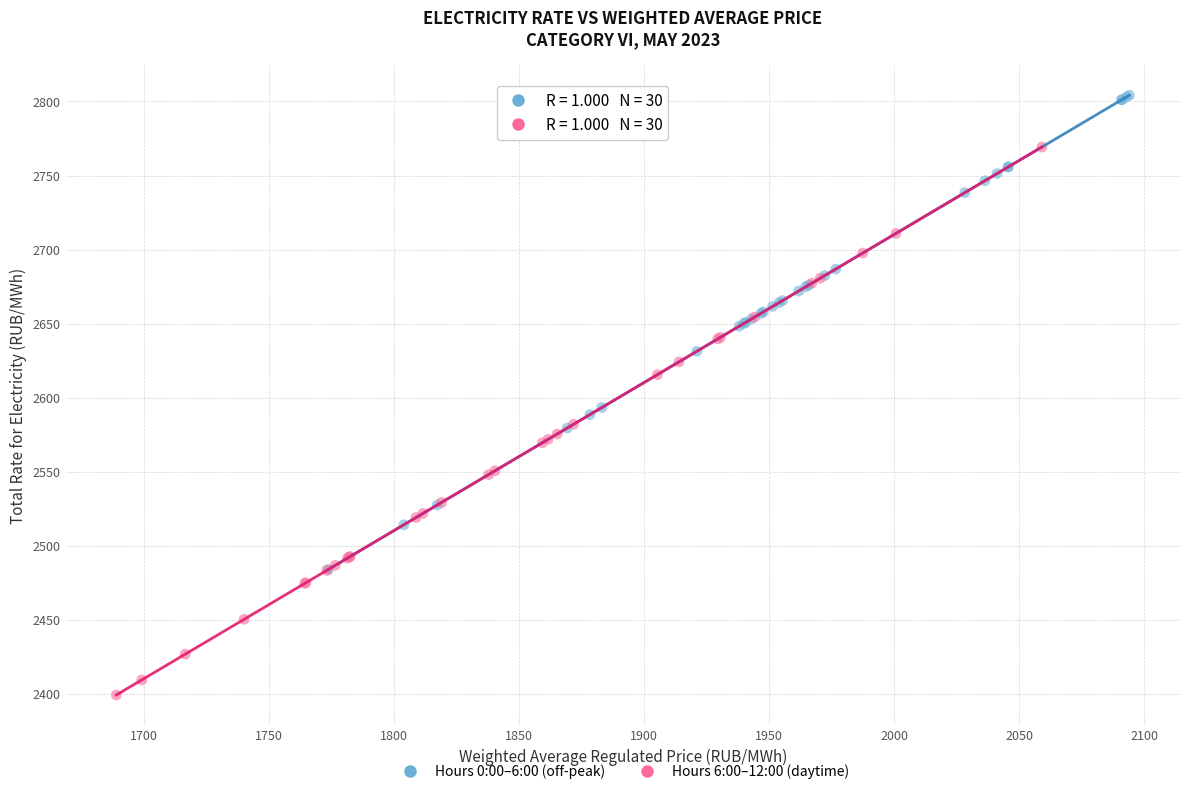

Which series has the widest spread of Y values?

Hours 6:00–12:00 (daytime)